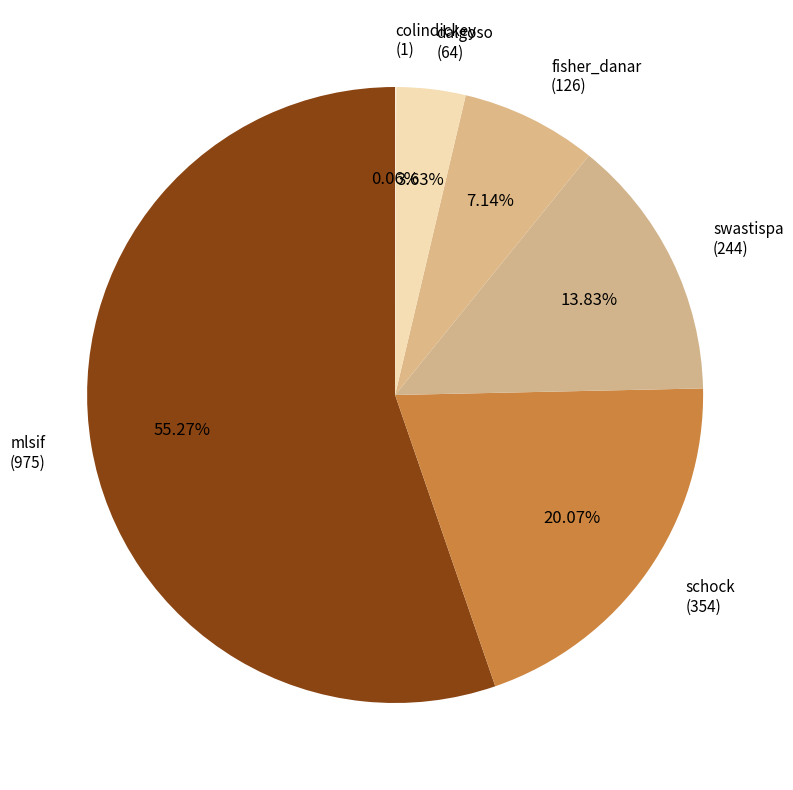

Rank the categories by value from lowest to highest.

colindickey, dalgoso, fisher_danar, swastispa, schock, mlsif